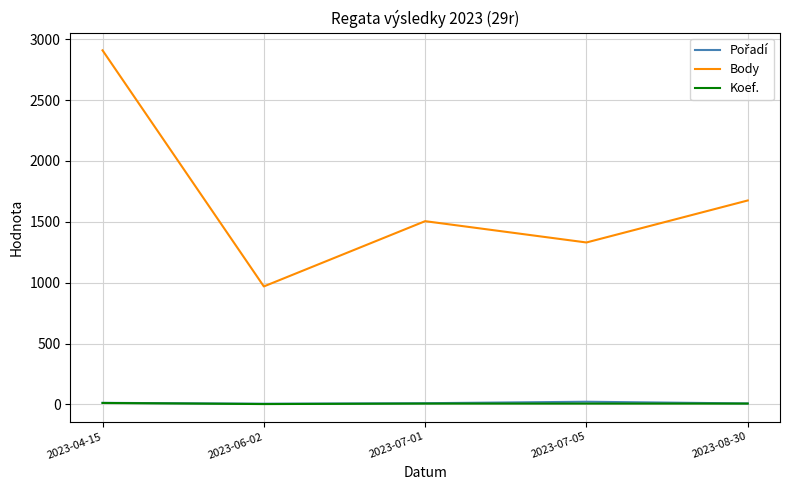

What is the total value across all series at 2023-04-15?

2933